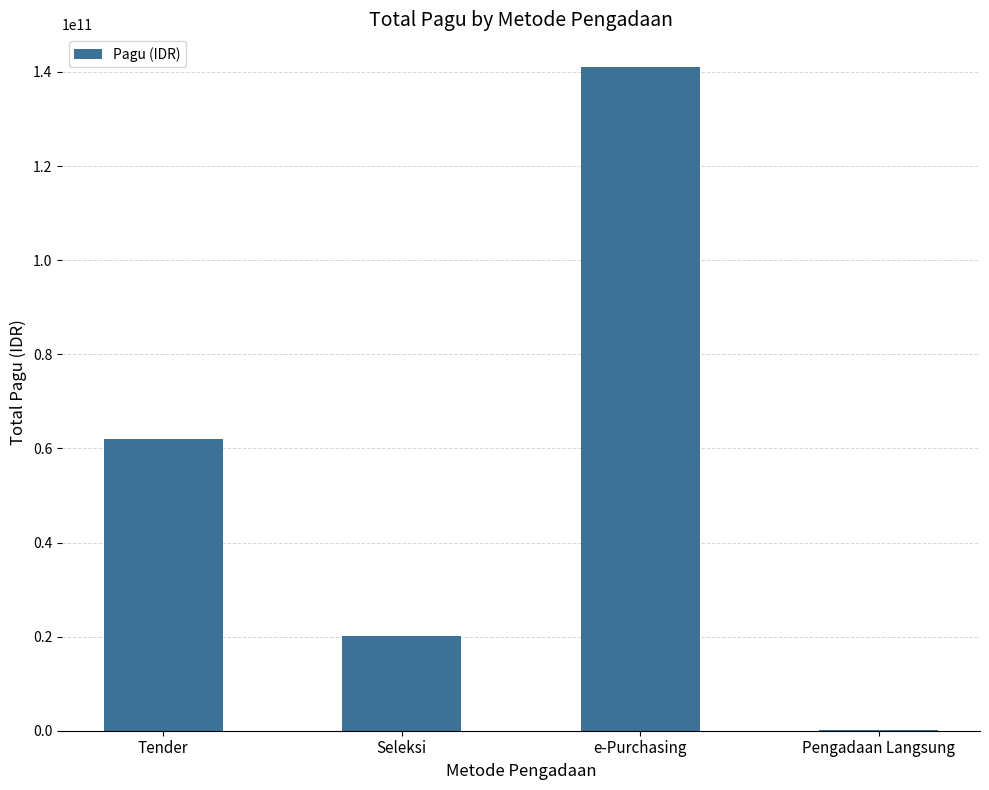

What is the maximum value shown in the chart?

140954250000